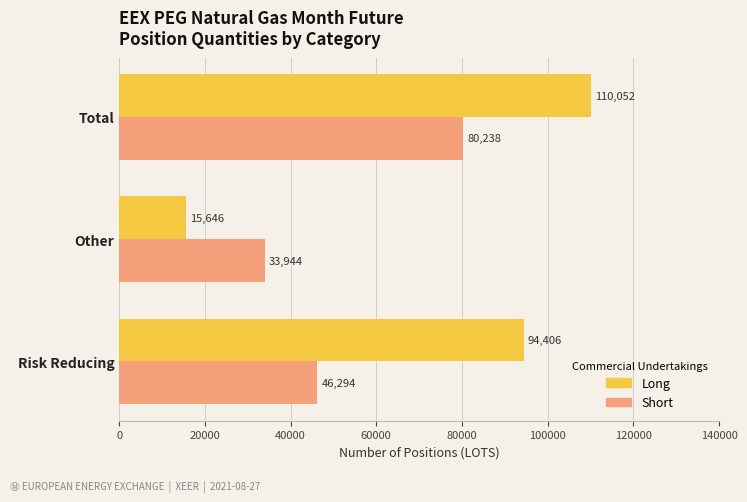

What is the greatest value displayed?

110052.0